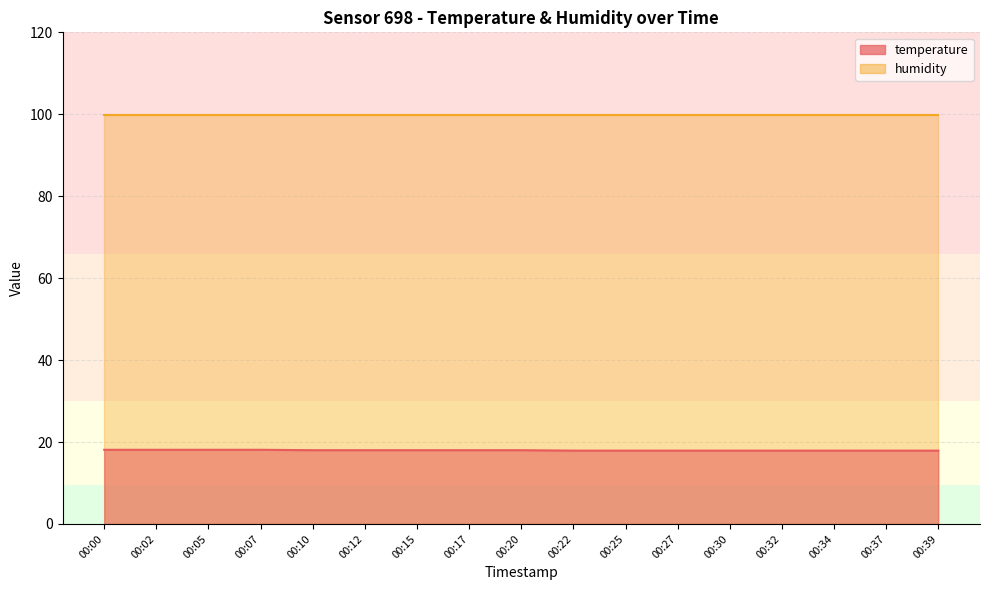

Count the values in the range 17 to 18.

13